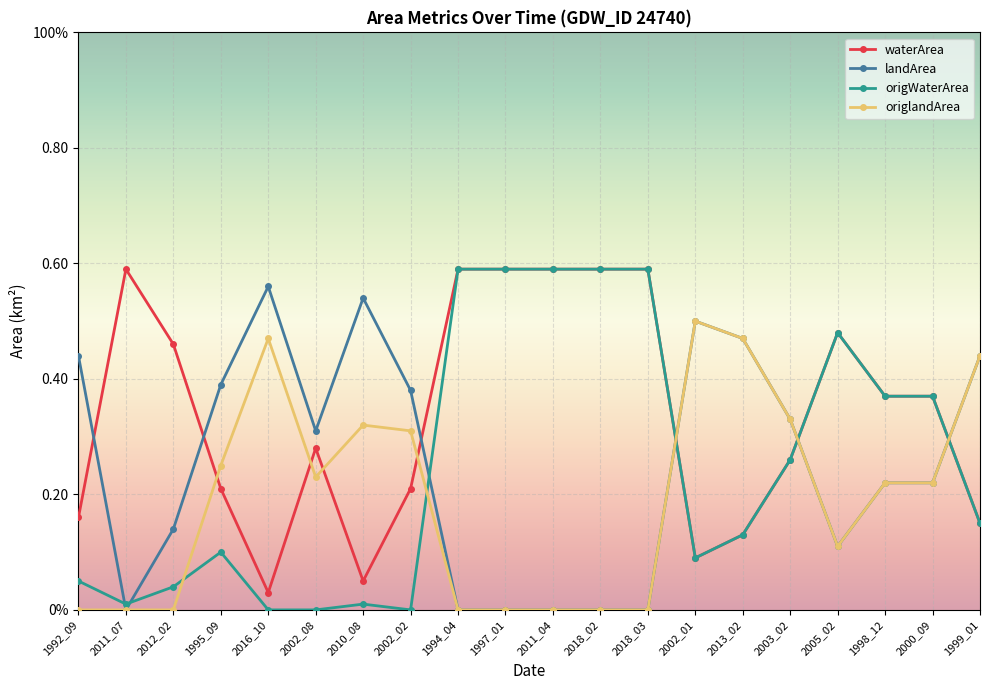

In waterArea, how many points are lower than both neighbors (excluding endpoints)?

3